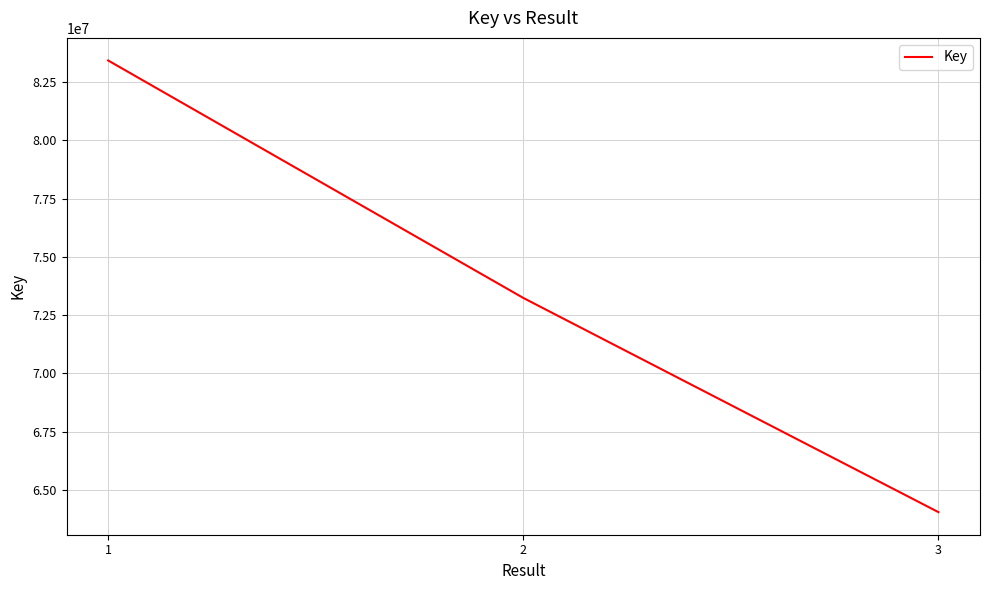

What is the ratio of the value at 2 to the value at 3?

1.1